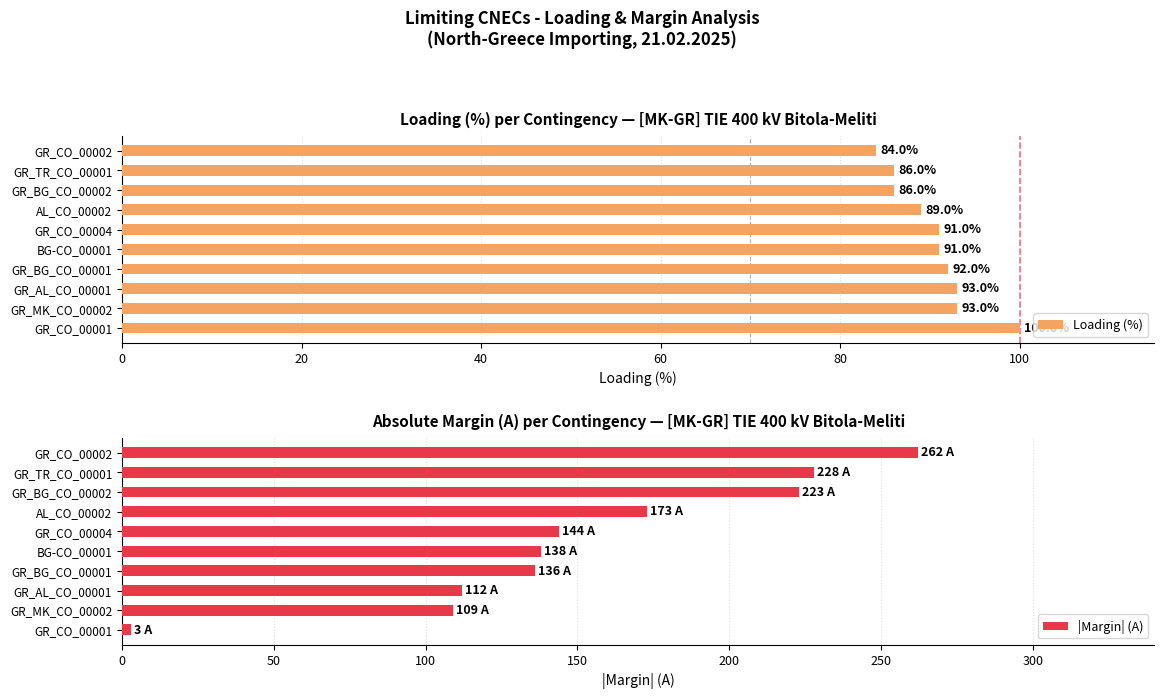

What is the value of the Loading (%) bar at the 9th from the left?

86